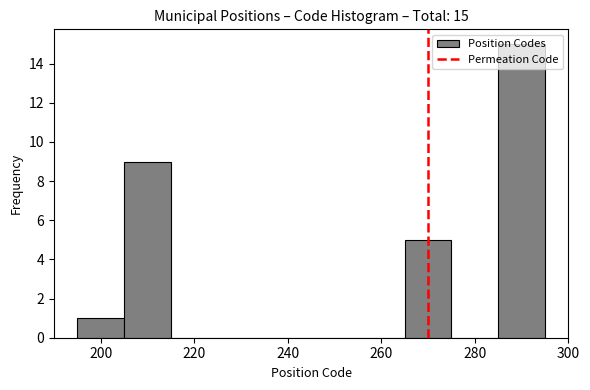

Over which range of the x-axis is the bar tallest?

285 to 295